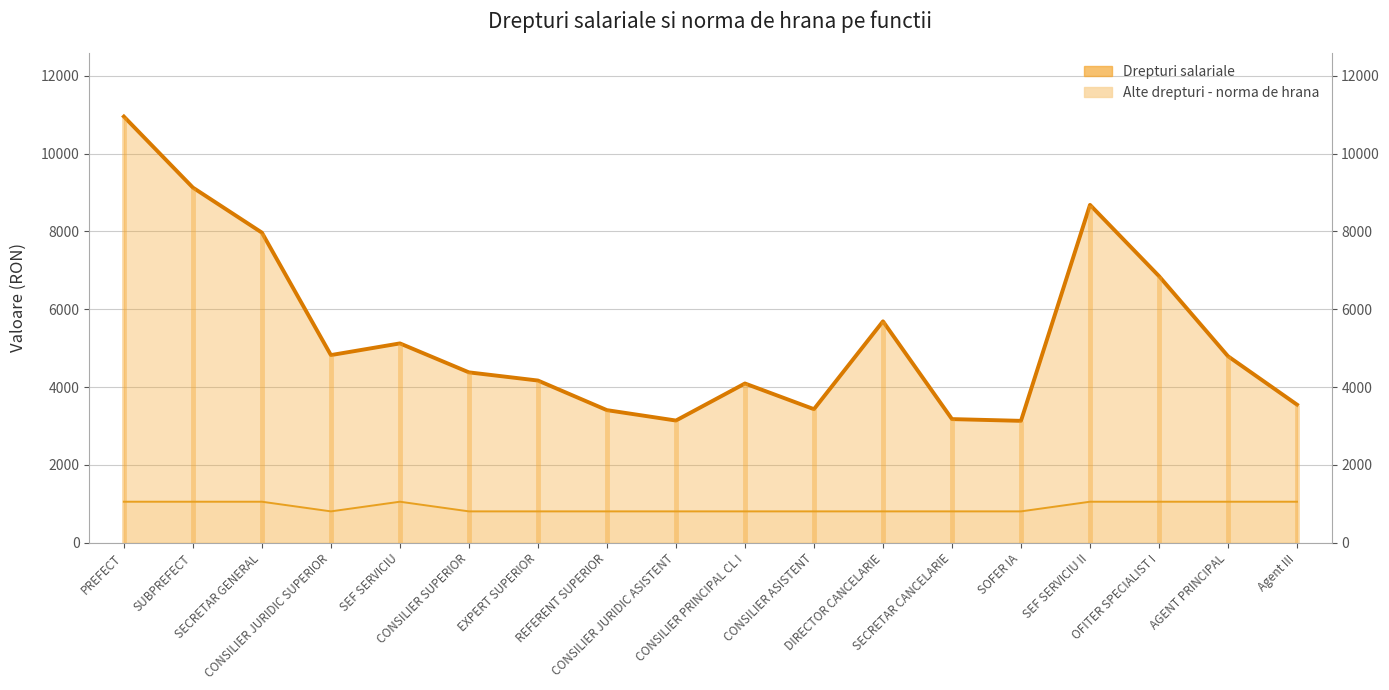

True or false: Alte drepturi - norma de hrana has more than 0 points higher than both neighbors.

True